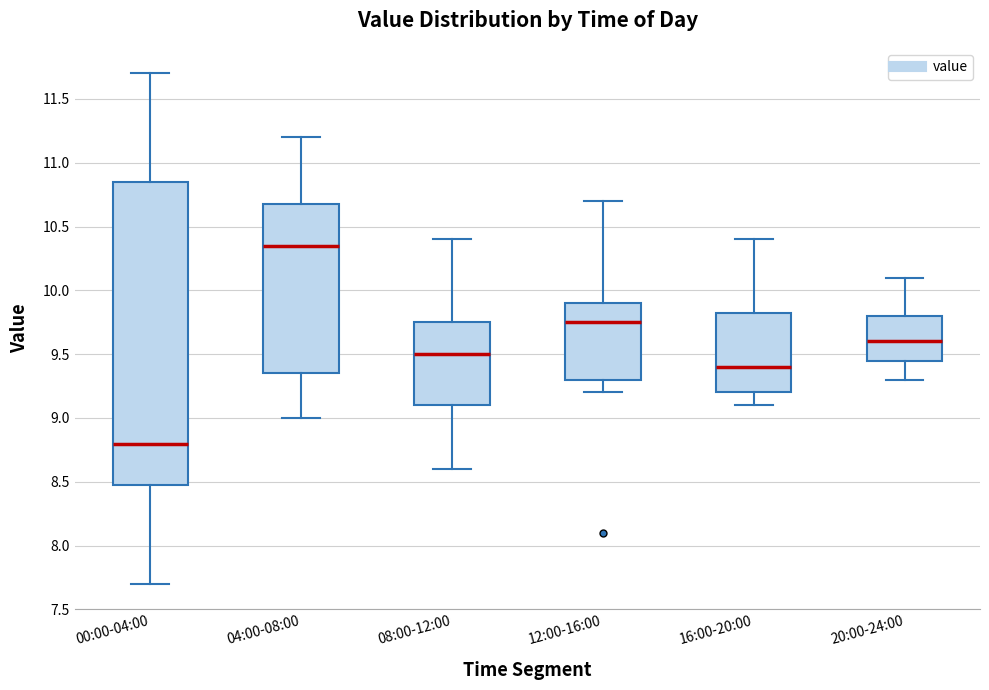

Comparing the boxes themselves (not the whiskers), which one is the tallest?

00:00-04:00